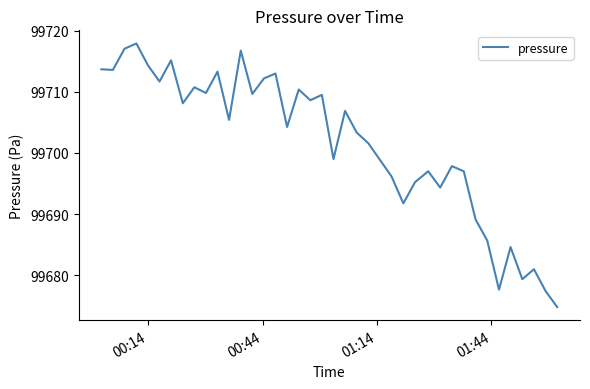

What is the greatest value displayed?

99717.9